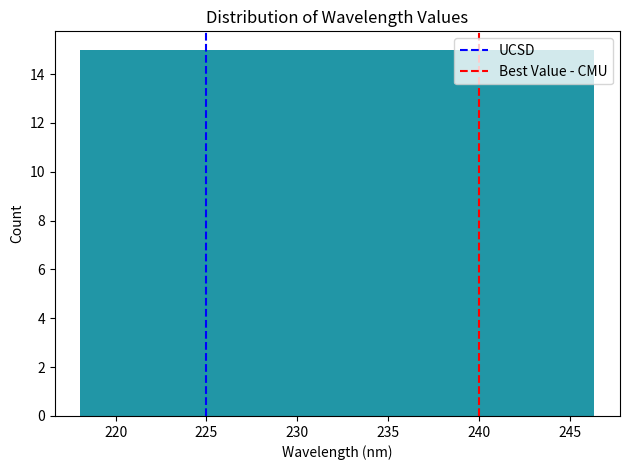

Reading left to right, list every bar in this chart as the range it spans on the x-axis followed by its height. Neither the bar edges nor the heights are printed on the chart, so give them approximately, as read against the axes.

218.0 to 221.0: 15
221.0 to 223.5: 15
223.5 to 226.5: 15
226.5 to 229.5: 15
229.5 to 232.0: 15
232.0 to 235.0: 15
235.0 to 238.0: 15
238.0 to 240.5: 15
240.5 to 243.5: 15
243.5 to 246.5: 15